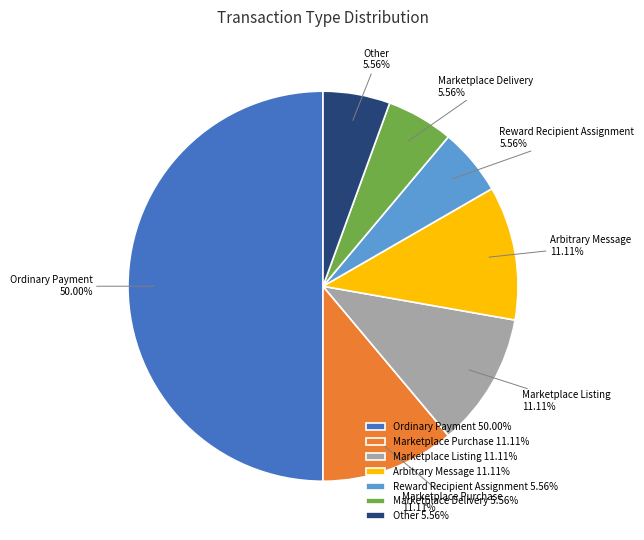

How many slices are in this pie chart?

7